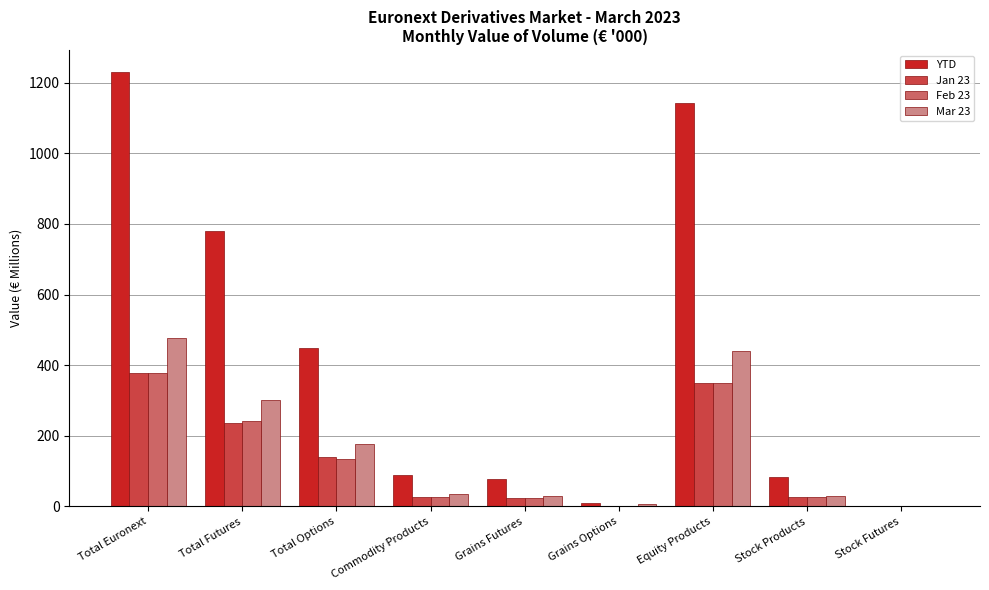

How many values in the Jan 23 series exceed 27?

5